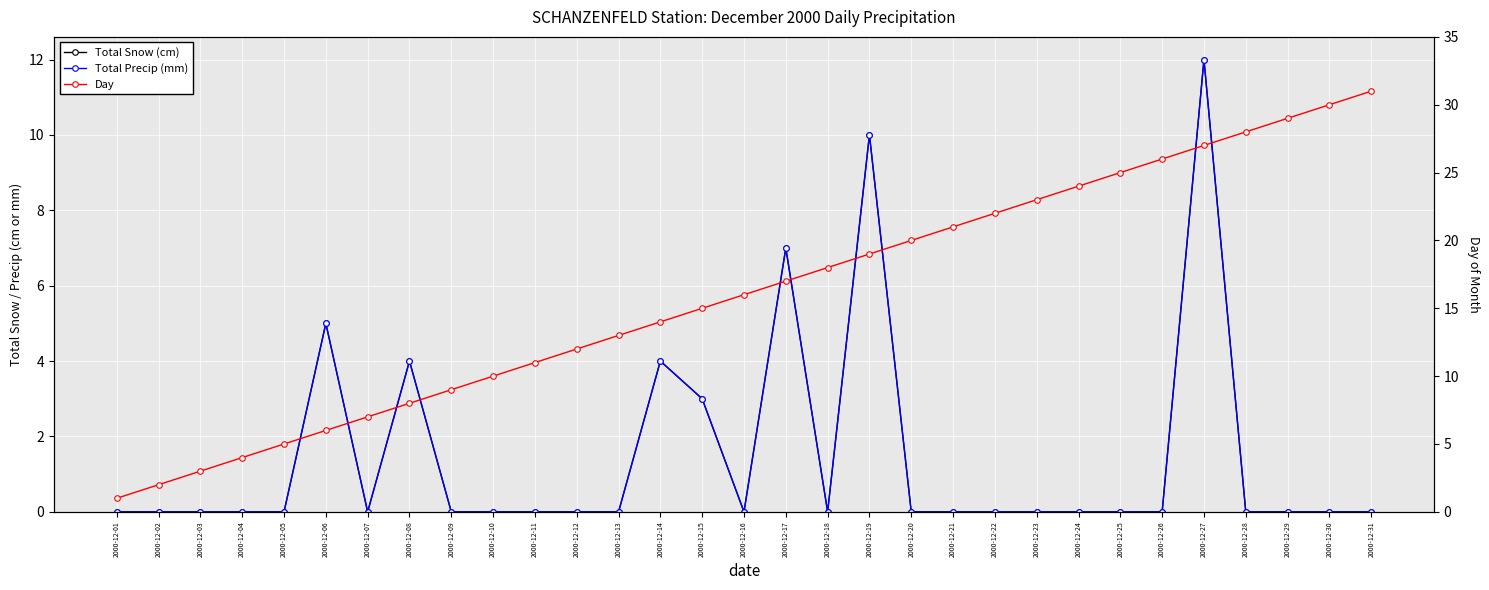

The Day series shows 14 at 2000-12-14. True or false?

True